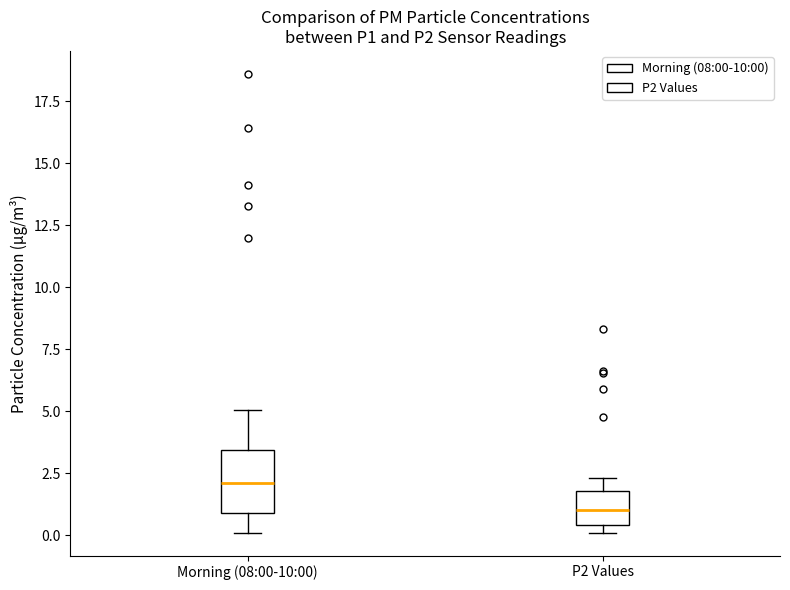

Reading left to right, read every box against the y-axis: the position of its median line, the range the box covers, and the ends of its whiskers. The values are not printed on the chart, so give them approximately, as read against the axis.

Morning (08:00-10:00): median 2.0, box 1.0 to 3.5, whiskers 0.0 to 5.0
P2 Values: median 1.0, box 0.5 to 2.0, whiskers 0.0 to 2.5